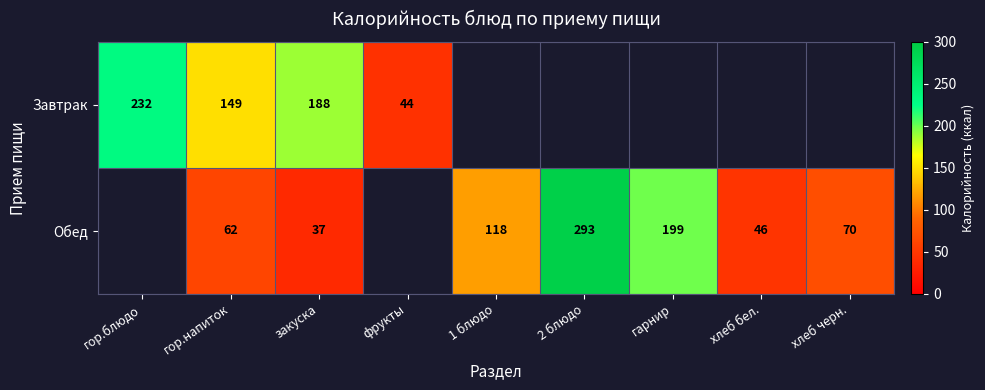

The Обед series shows 92 at гарнир. True or false?

False